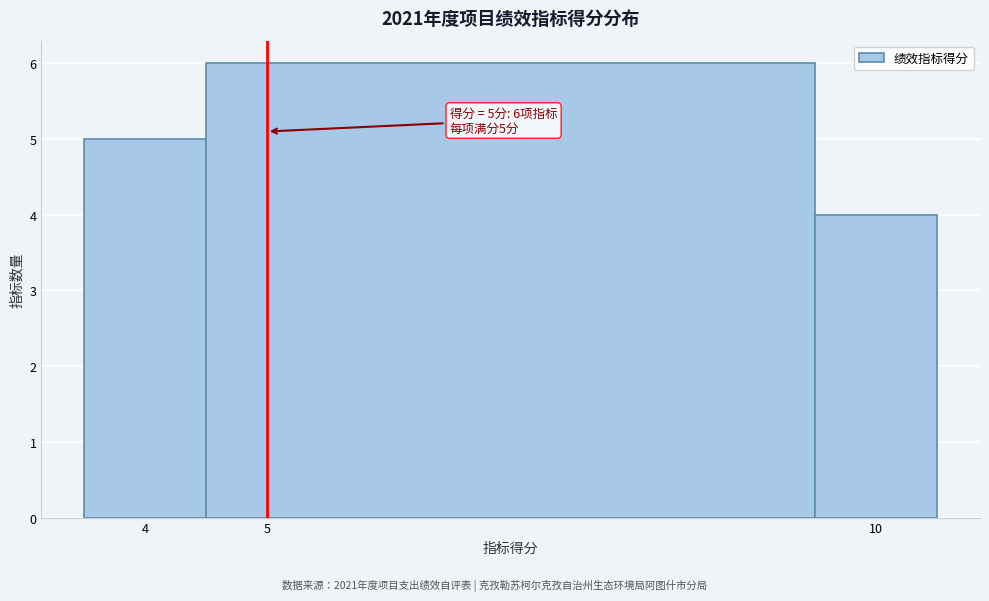

Which range on the x-axis has the tallest bar?

4.5 to 9.5